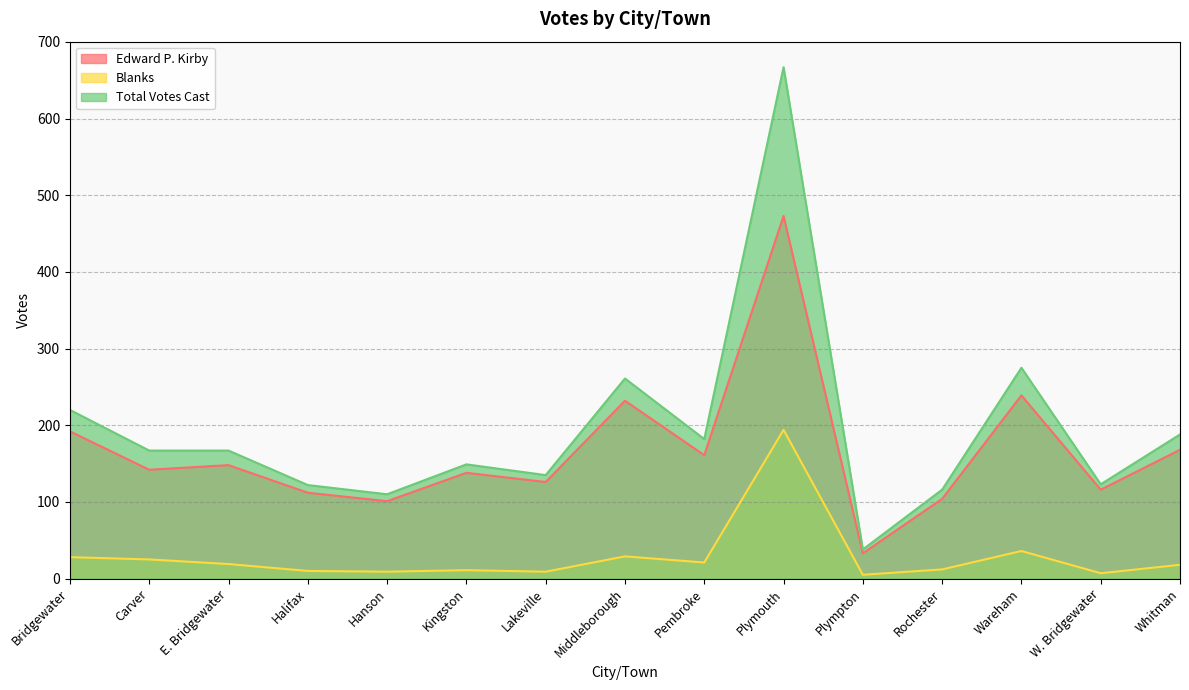

Reading left to right, transcribe all the data shown in this chart.

Edward P. Kirby: 192	142	148	112	101	138	126	232	161	473	33	104	239	116	168
Blanks: 28	25	19	10	9	11	9	29	21	194	5	12	36	7	18
Total Votes Cast: 220	167	167	122	110	149	135	261	182	667	38	116	275	123	188